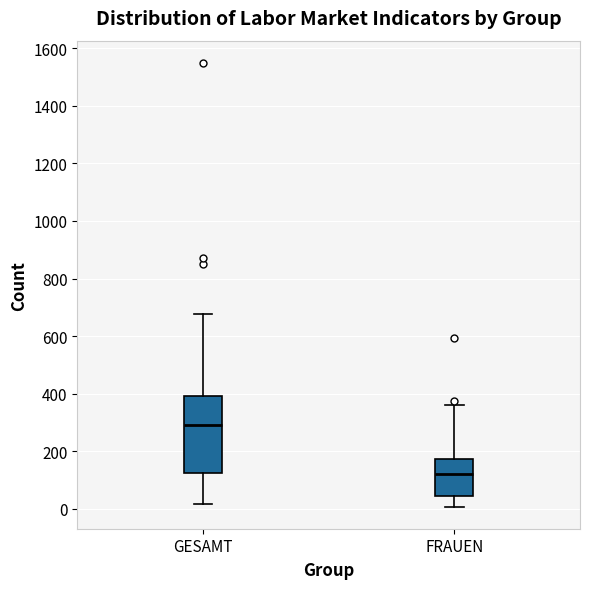

Comparing the boxes themselves (not the whiskers), which one is the tallest?

GESAMT